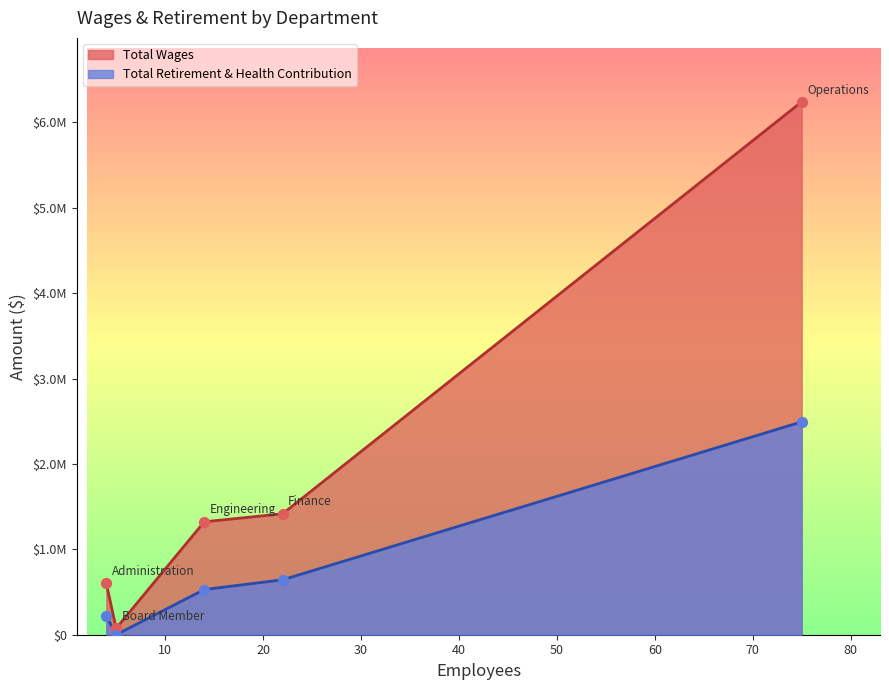

At which category is the sum across all series the highest?

Operations